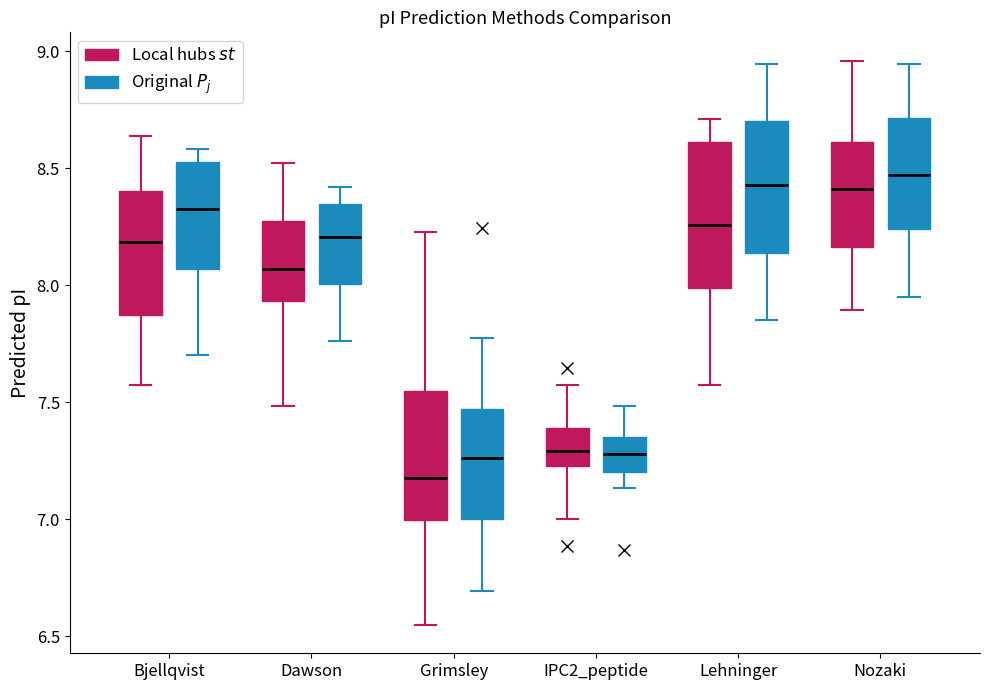

Which box has the lowest median line?

Grimsley (Local hubs $st$)